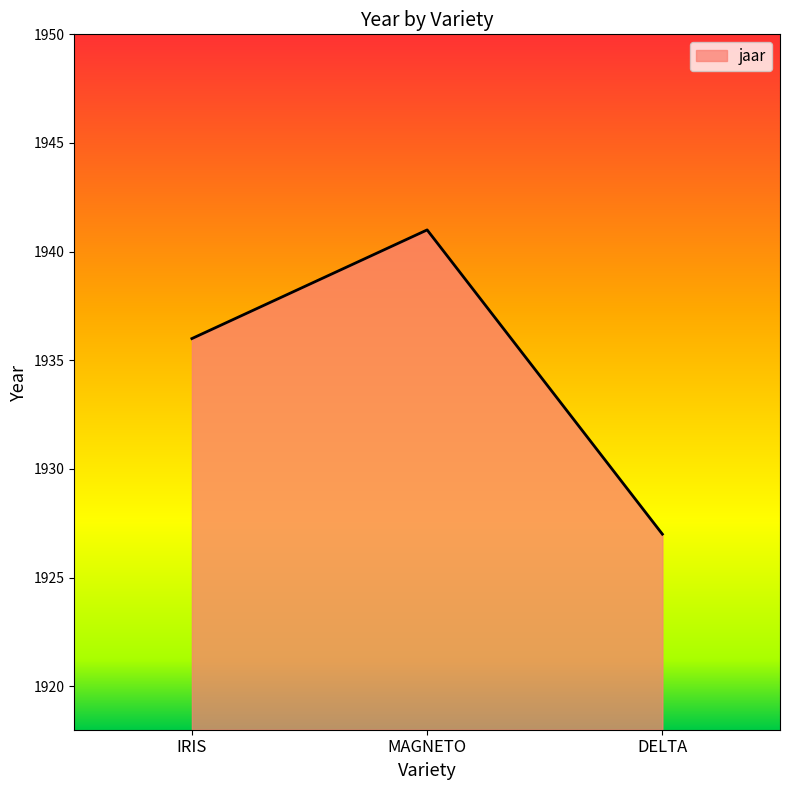

True or false: the data shows 1065 at MAGNETO.

False